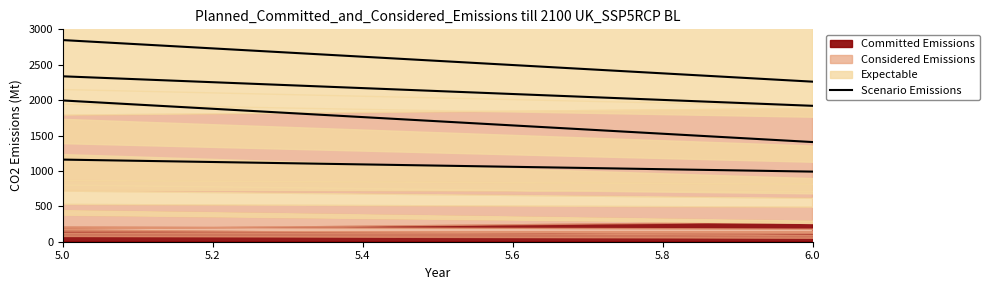

How many data points does each series have?

9